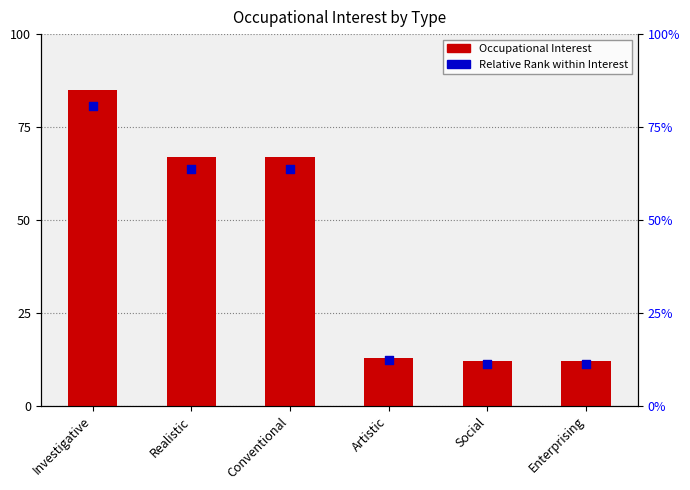

Which series reaches the minimum Y coordinate?

Relative Rank within Interest